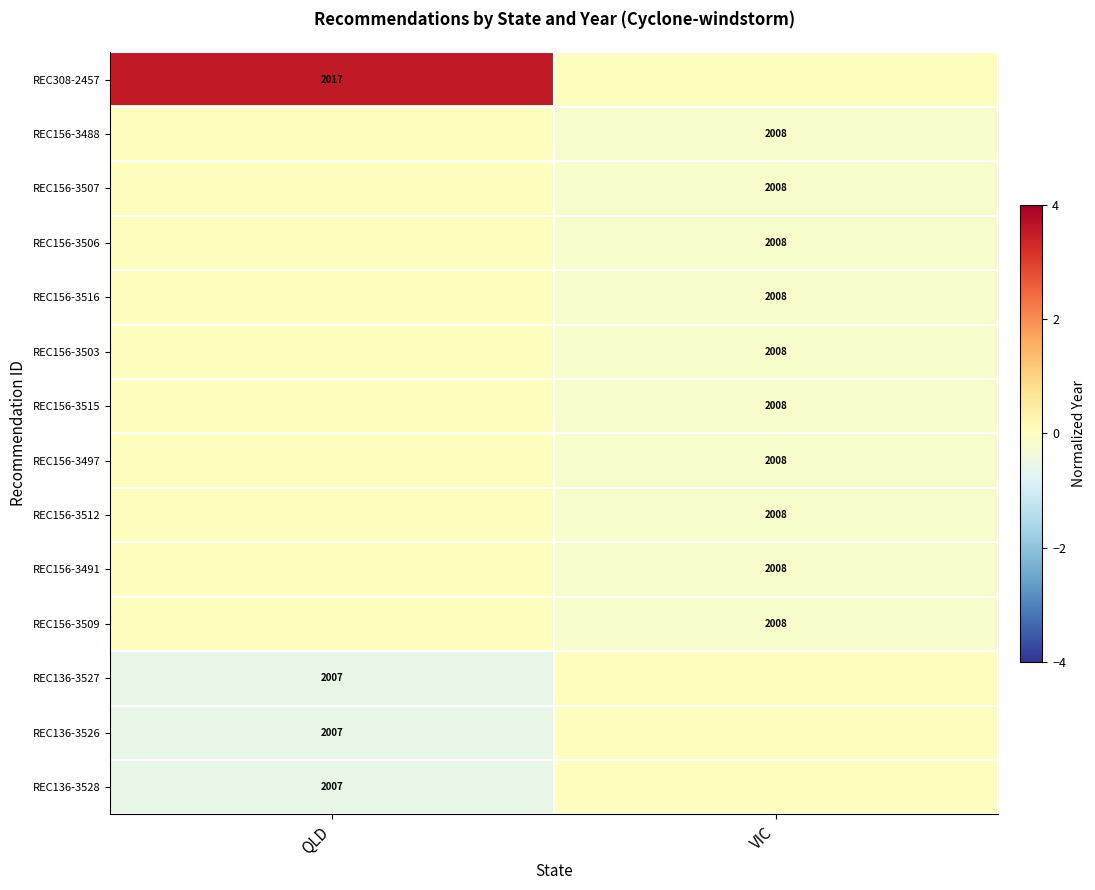

Is it true that REC156-3491 equals -0.1 at VIC?

False